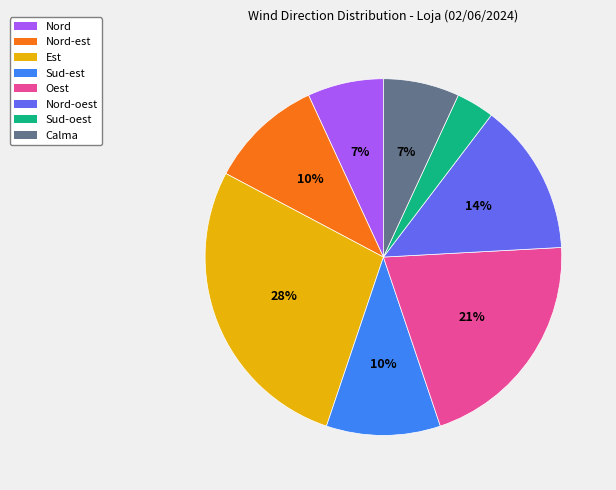

Does Nord-oest represent more than half of the total?

No